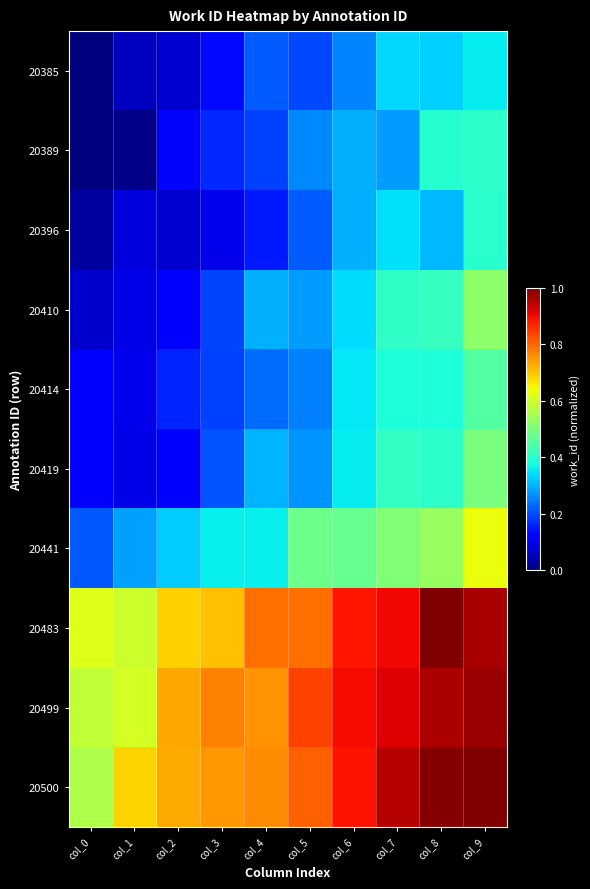

What is the difference between the highest and lowest values at col_4?

0.6